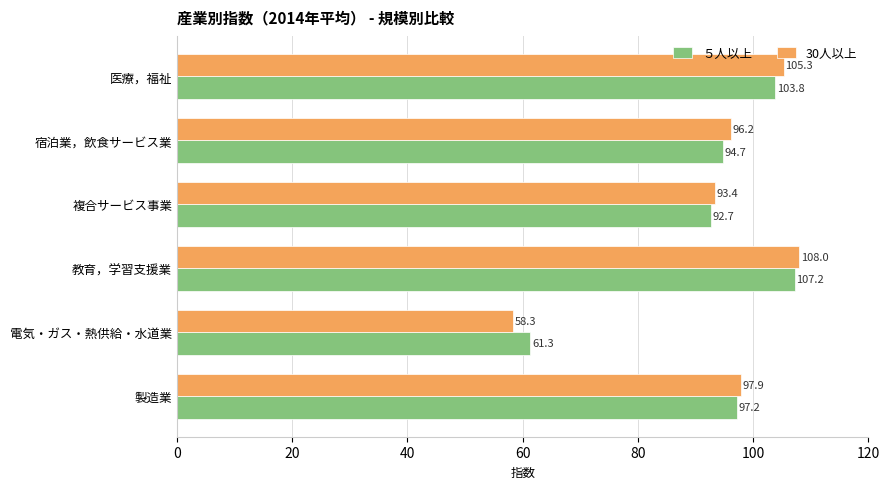

Which category has the lowest value across all series?

電気・ガス・熱供給・水道業